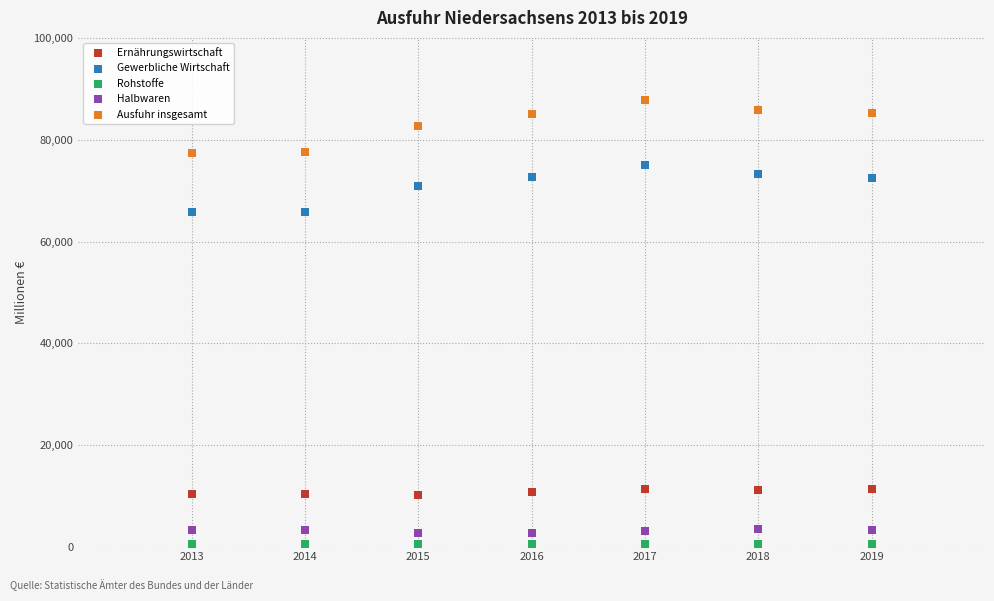

Across all data points, what is the range of Y values (max minus min)?

87183.6